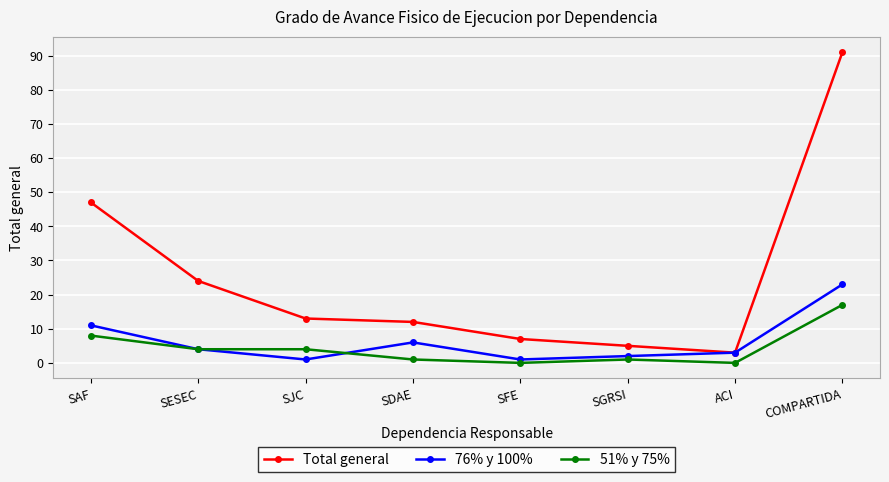

Rank the series by their maximum value, from lowest to highest.

51% y 75%, 76% y 100%, Total general